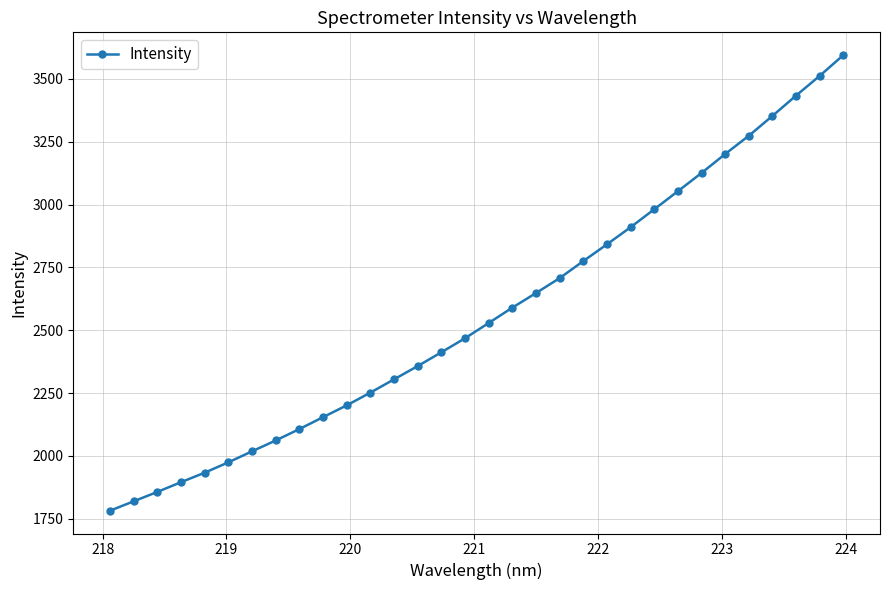

What is the difference between the second highest and minimum values?

1730.6